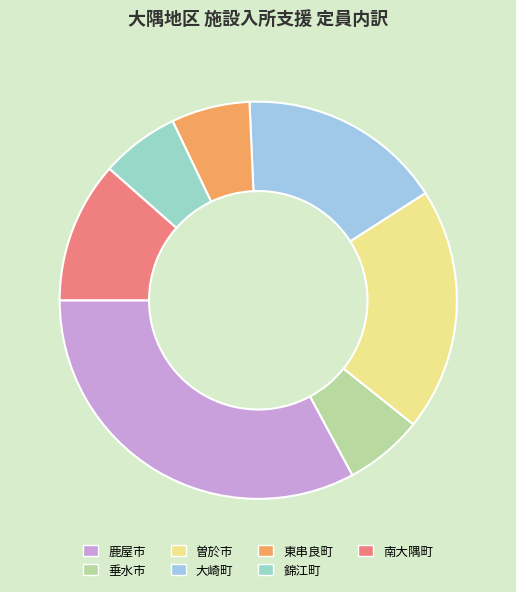

Is it true that 垂水市 is 1% of the pie?

False